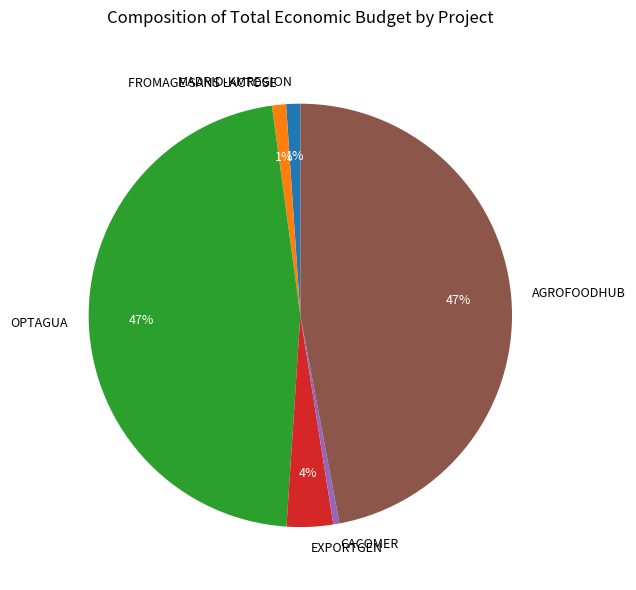

To the nearest percent, what is the average slice percentage?

17%